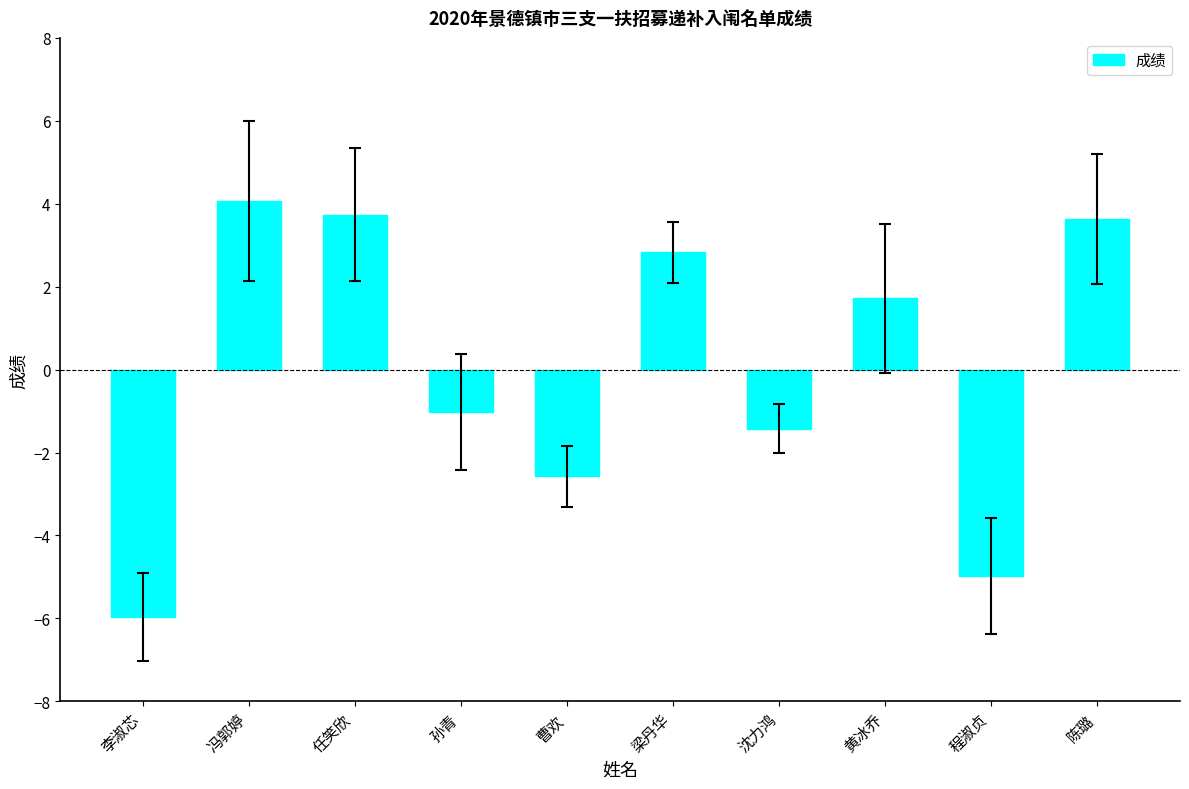

What is the minimum value shown in the chart?

-6.0